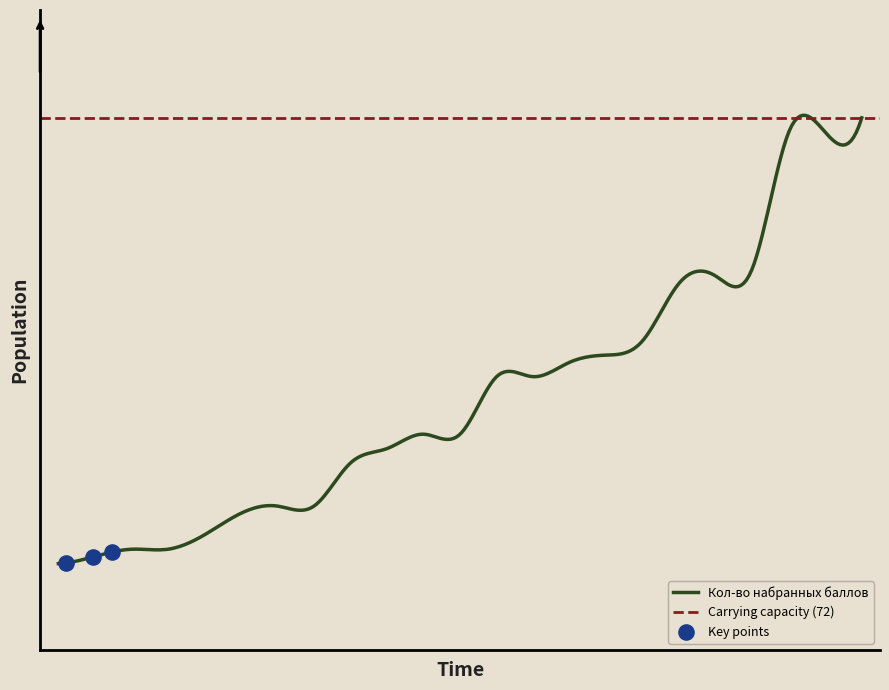

What is the ratio of the value at 22 to the value at 13?

0.6